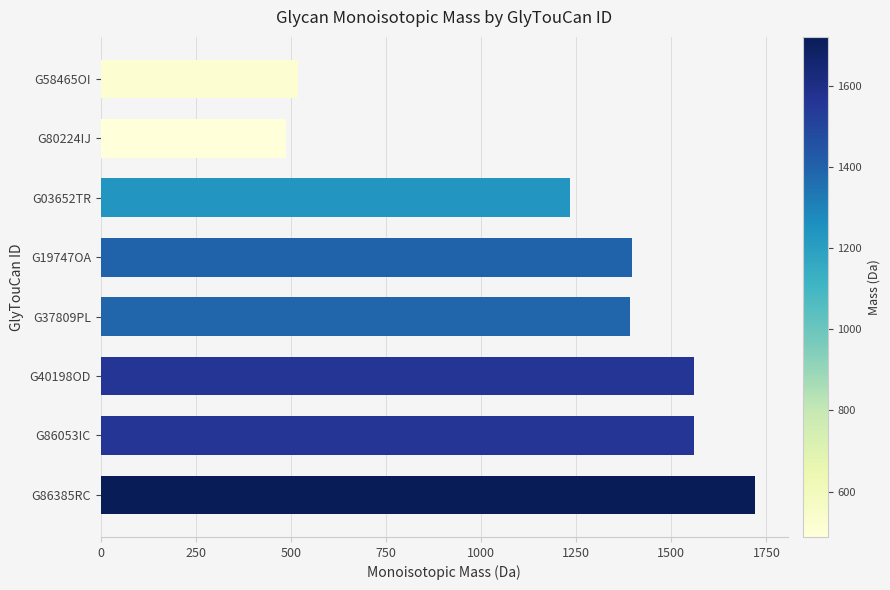

What is the ratio of the value at G86385RC to the value at G37809PL?

1.2